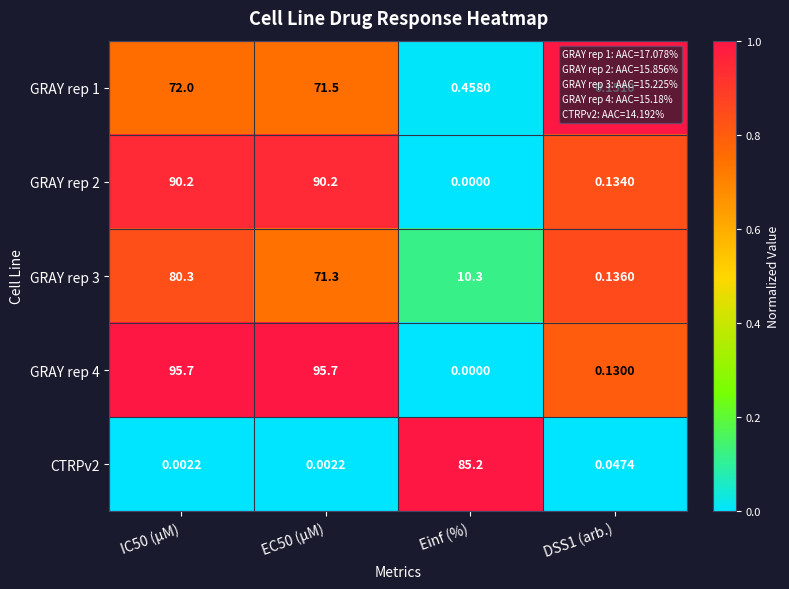

Count the number of data series in this chart.

5